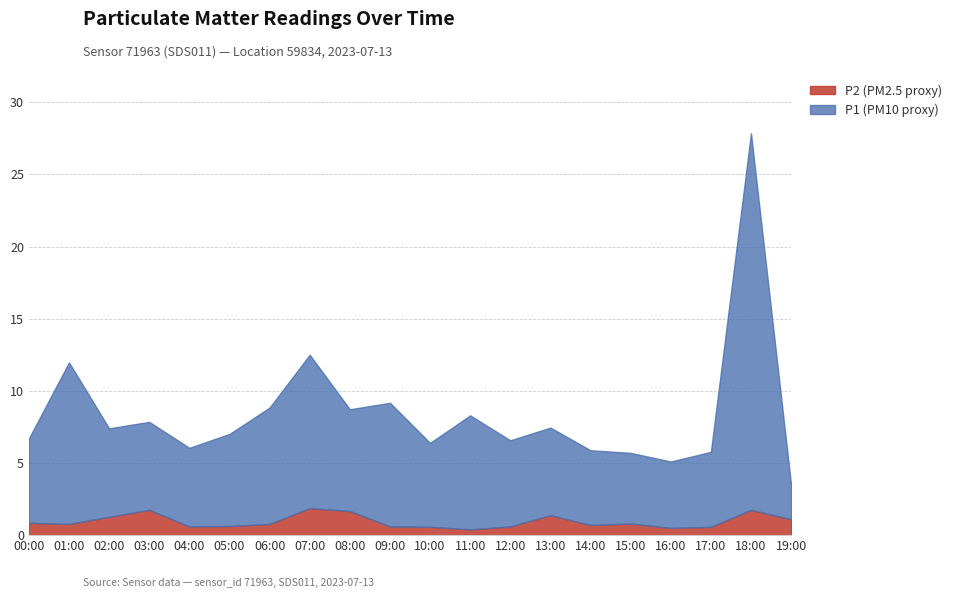

What is the label of the 15th point from the left?

14:00